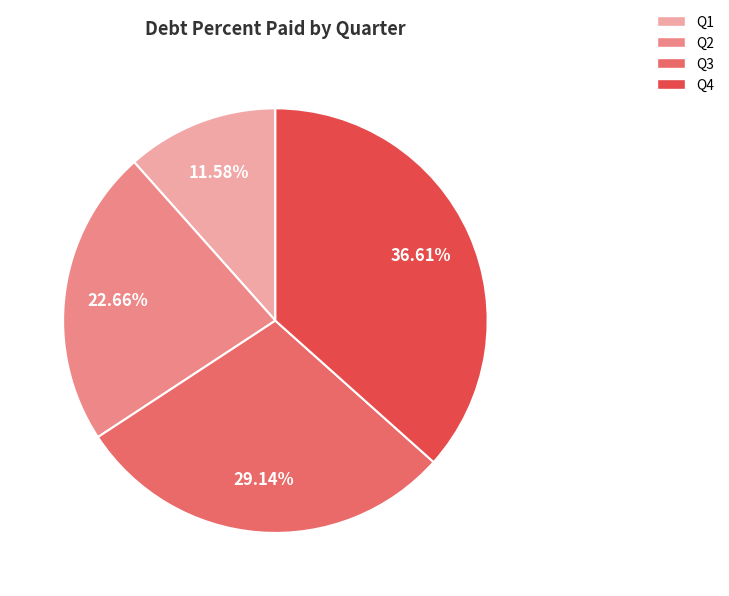

Is there a majority slice in this chart?

No